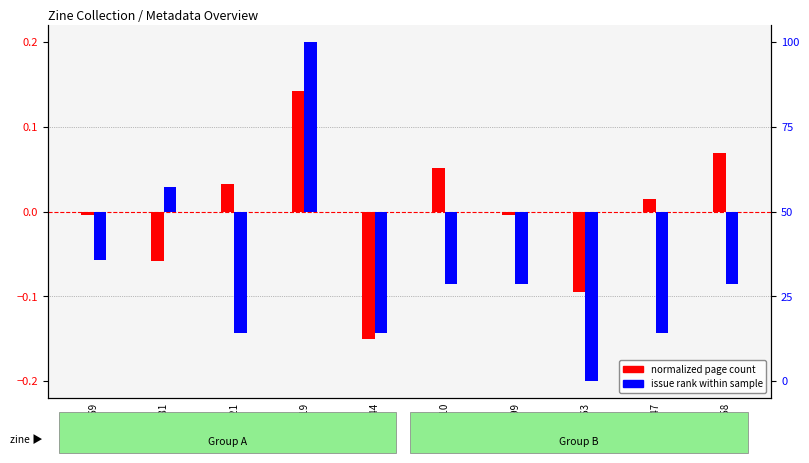

What are all the series names shown in the legend?

normalized page count, issue rank within sample